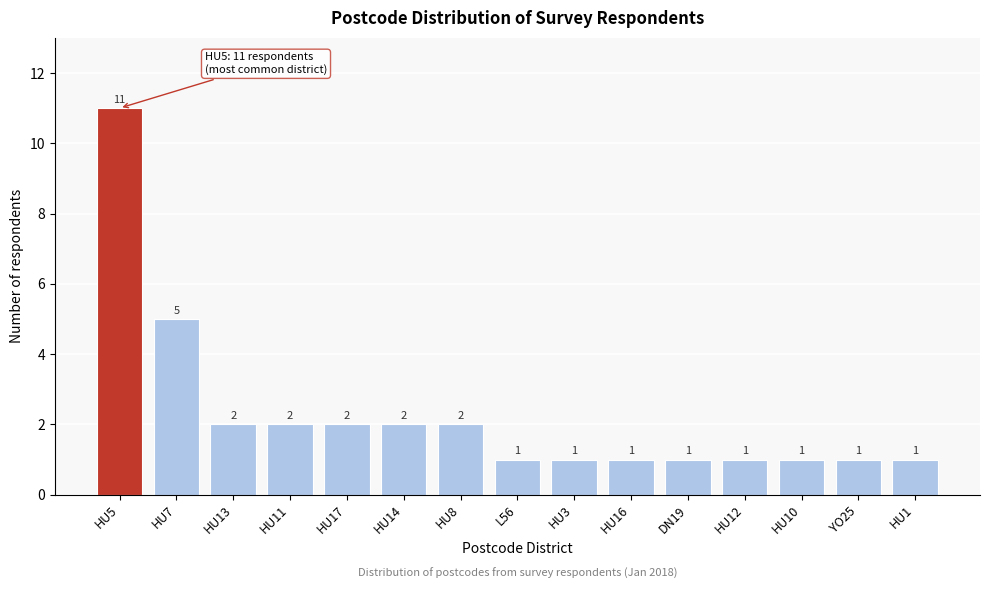

Reading right to left, what are all the values shown in this chart?

HU1=1	YO25=1	HU10=1	HU12=1	DN19=1	HU16=1	HU3=1	L56=1	HU8=2	HU14=2	HU17=2	HU11=2	HU13=2	HU7=5	HU5=11